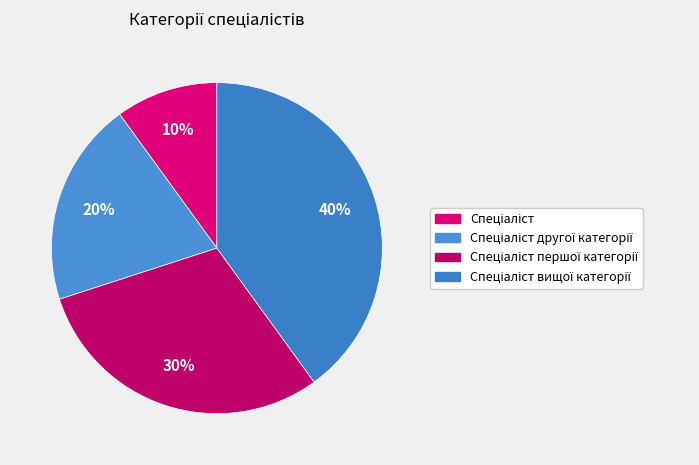

To the nearest percent, what is the difference between the largest and smallest slice percentages?

30%